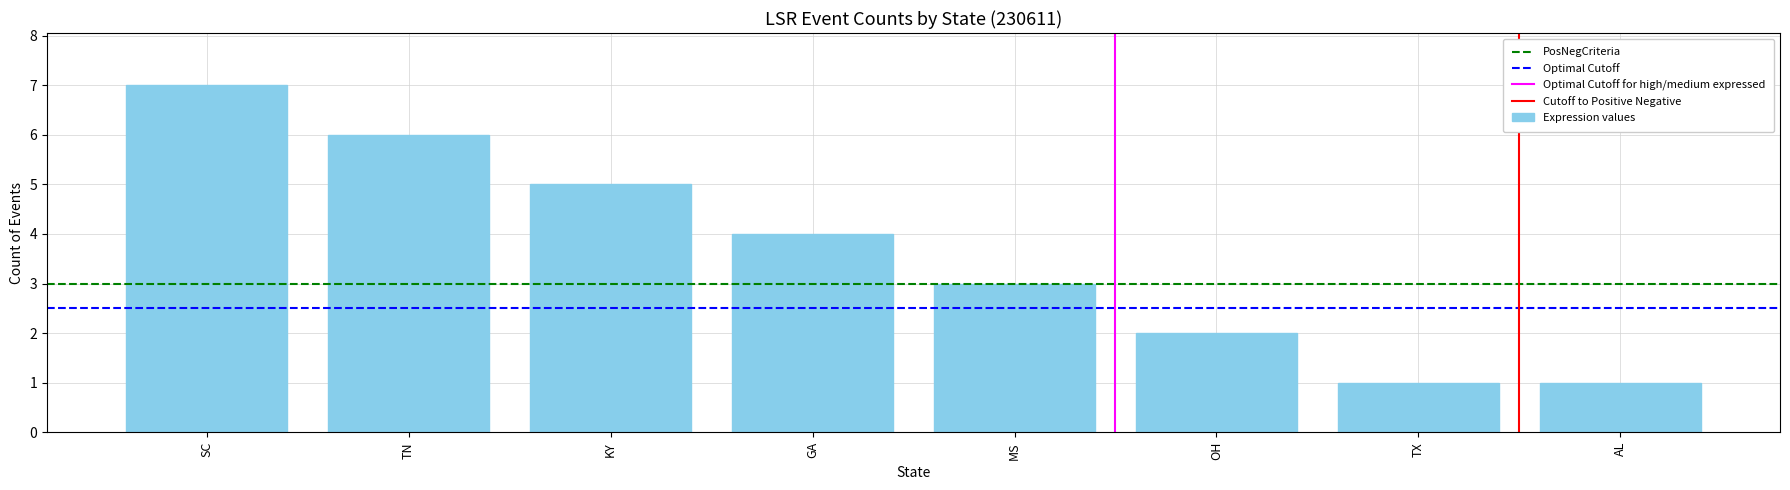

How many distinct data groups are displayed?

1